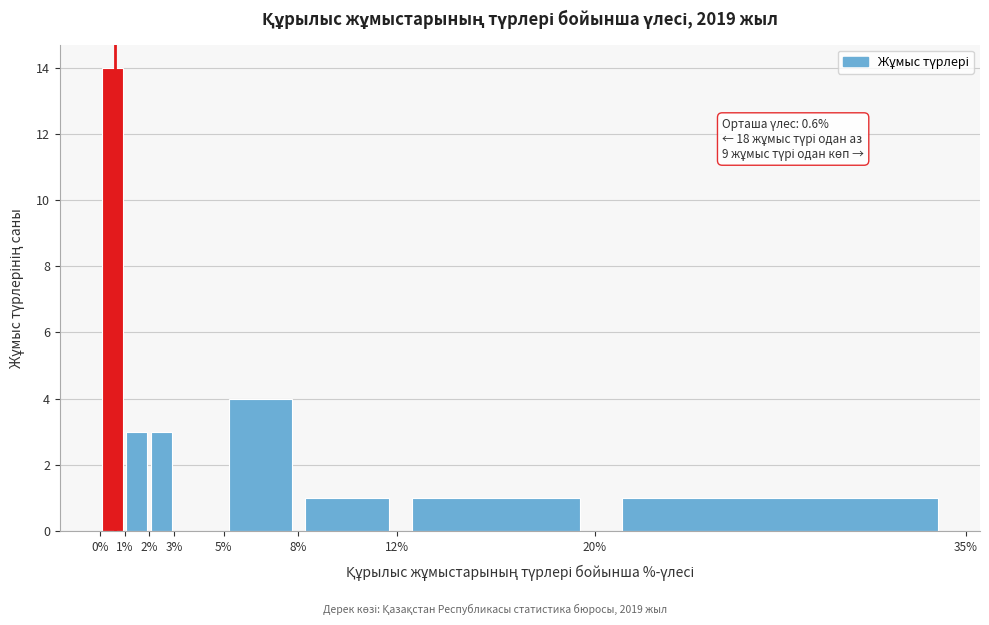

Which range on the x-axis has the tallest bar?

0% to 1%